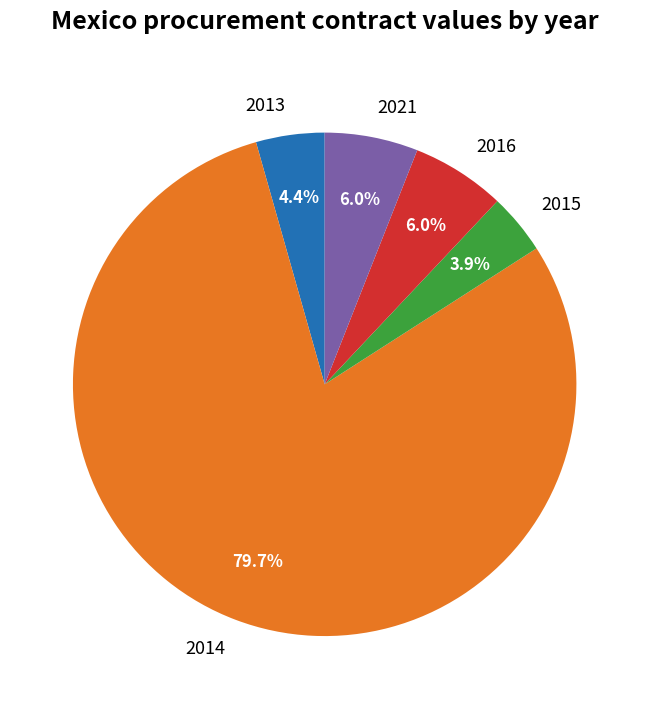

Is there any slice that represents more than half of the pie?

Yes